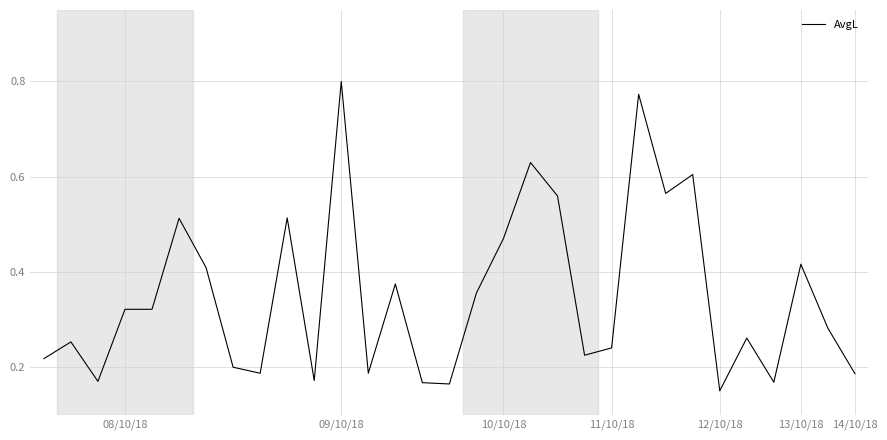

Which category has the lowest value across all series?

12/10/18